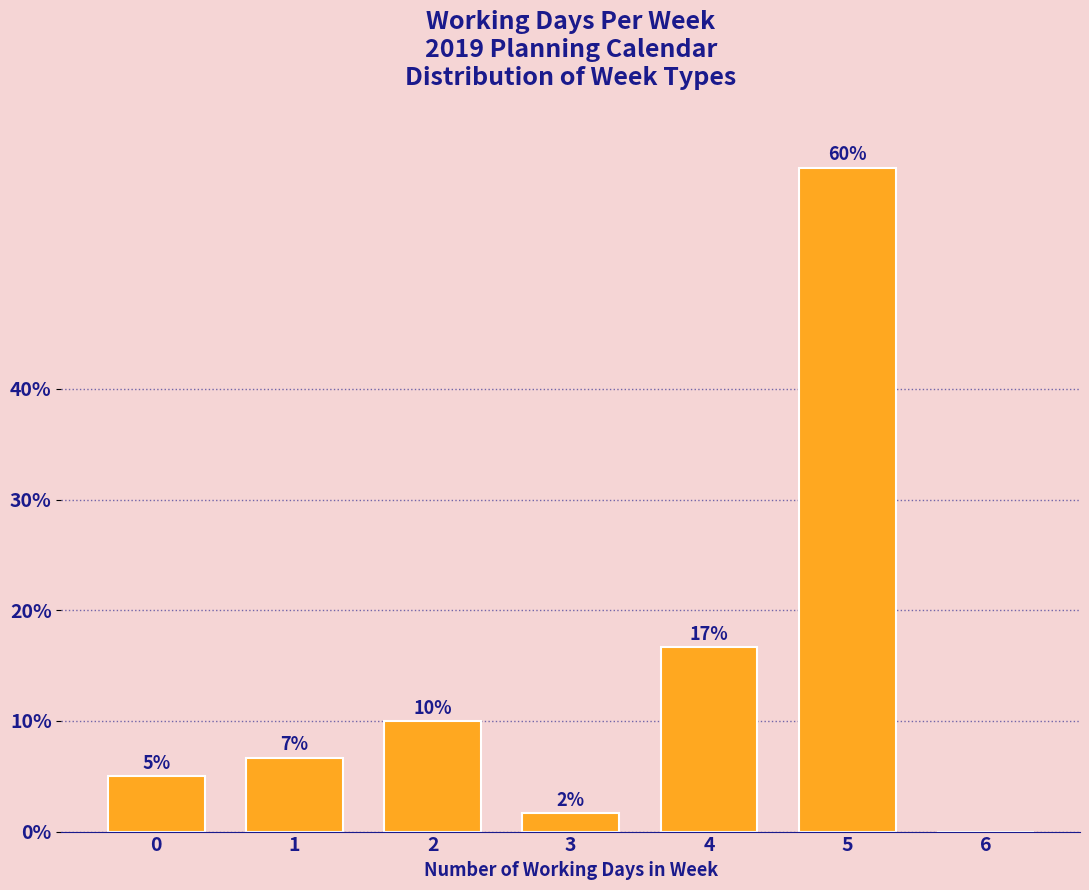

What is the change in value from 5 to 6?

-60.0